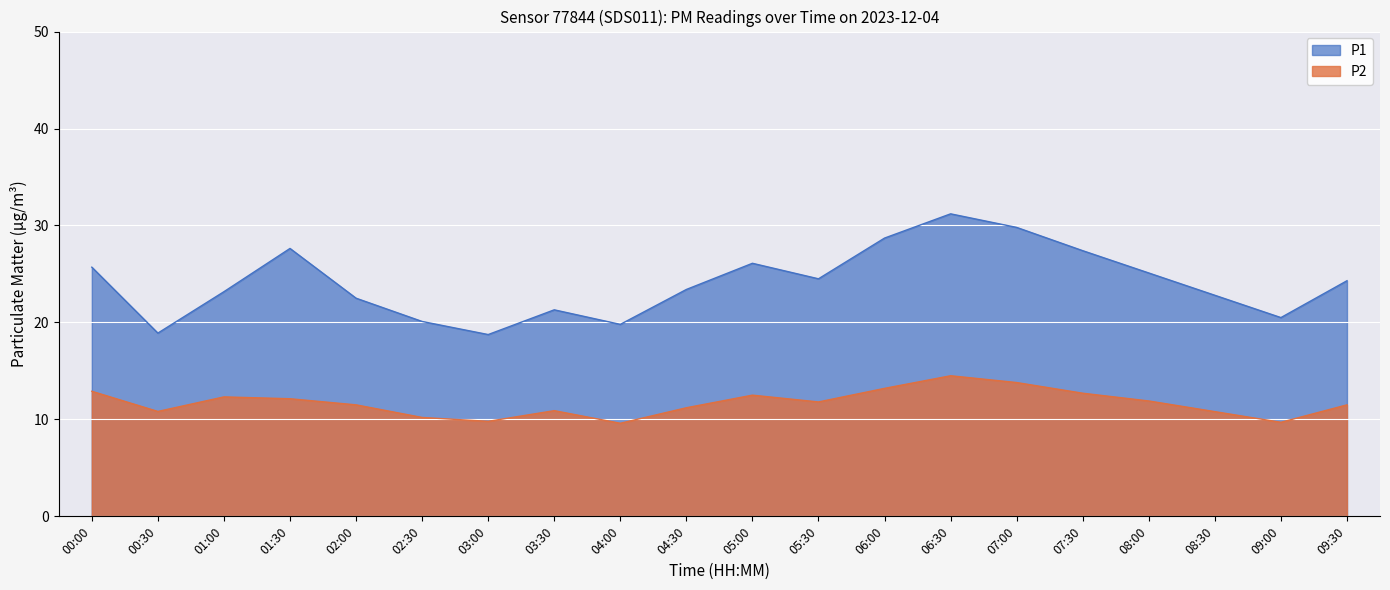

What is the label of the 3rd point from the left?

01:00